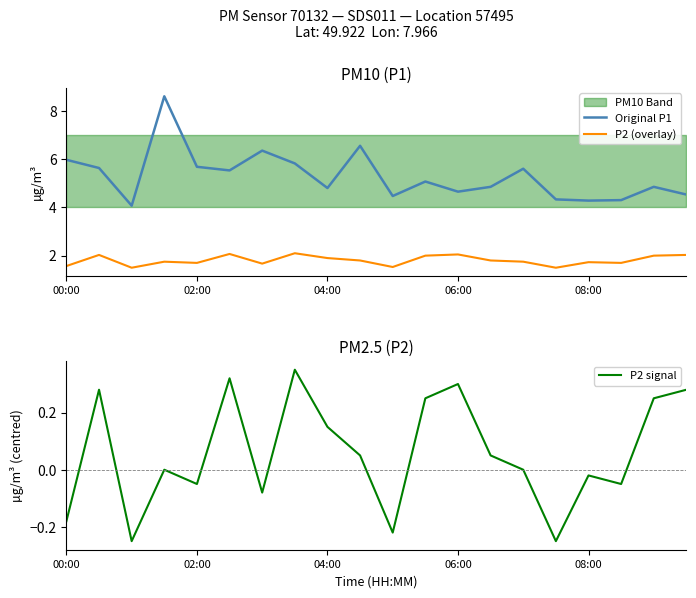

Reading left to right, list all the values displayed in this chart.

Original P1: 6.0	5.6	4.1	8.6	5.7	5.5	6.3	5.8	4.8	6.5	4.5	5.1	4.7	4.8	5.6	4.3	4.3	4.3	4.8	4.5
P2 (overlay): 1.6	2.0	1.5	1.8	1.7	2.1	1.7	2.1	1.9	1.8	1.5	2.0	2.0	1.8	1.8	1.5	1.7	1.7	2.0	2.0
P2 signal: -0.2	0.3	-0.2	0.0	-0.1	0.3	-0.1	0.4	0.1	0.1	-0.2	0.2	0.3	0.1	0.0	-0.2	-0.0	-0.1	0.2	0.3